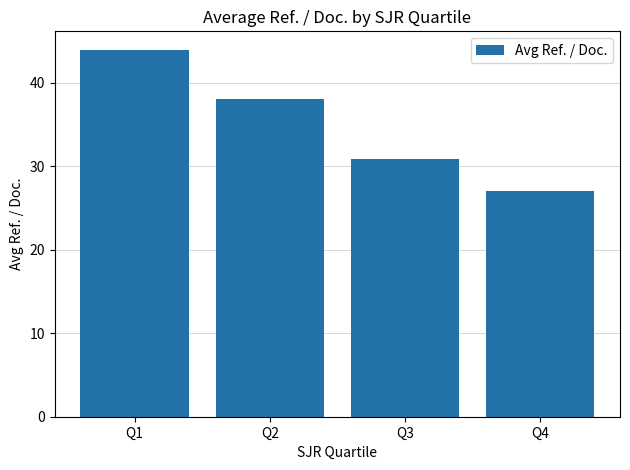

What is the ratio of the value at Q2 to the value at Q3?

1.2